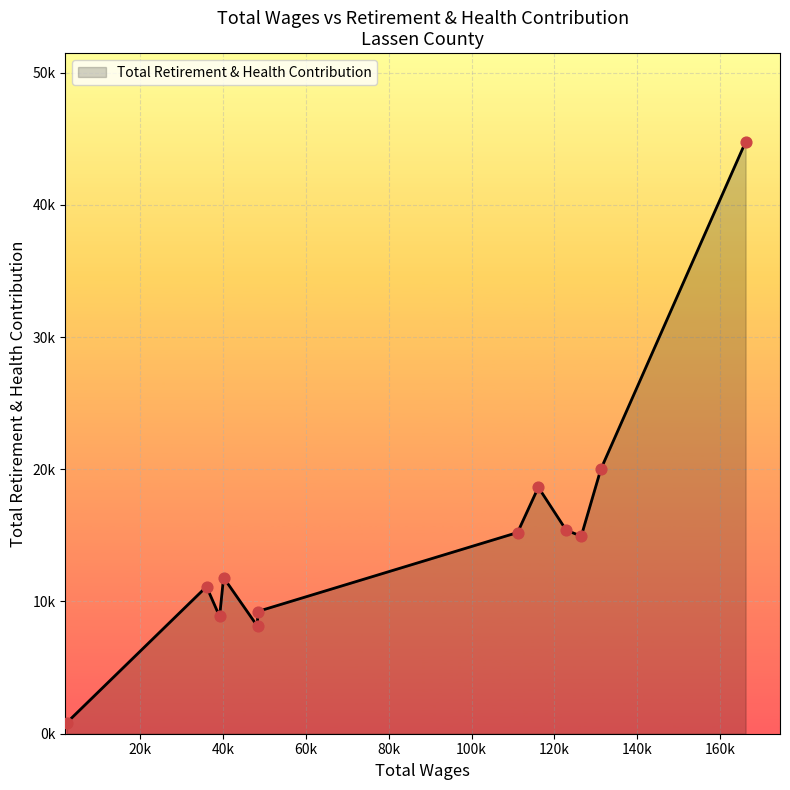

What is the change in value from 48330.0 to 2278.0?

-8406